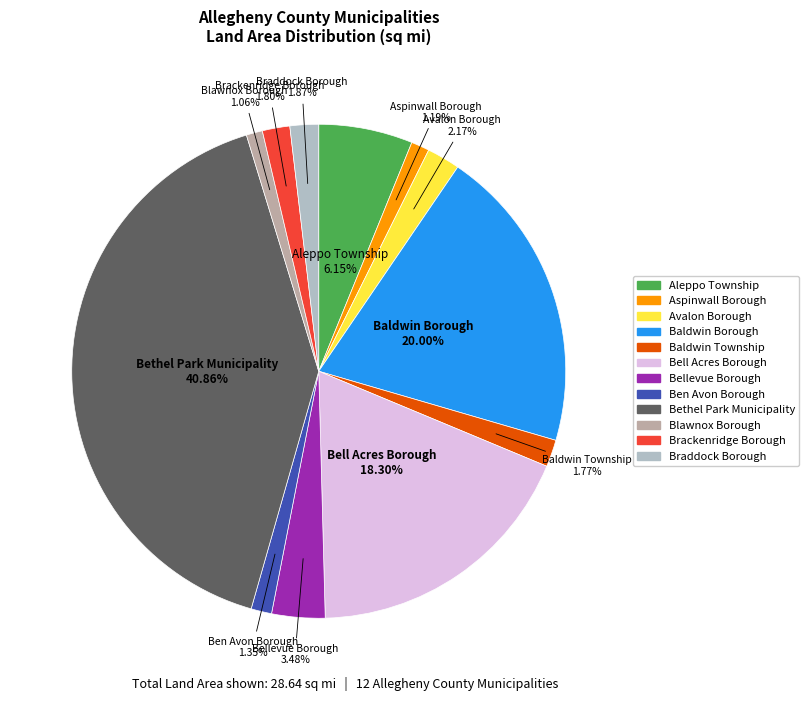

Which category has the biggest portion of the pie?

Bethel Park Municipality